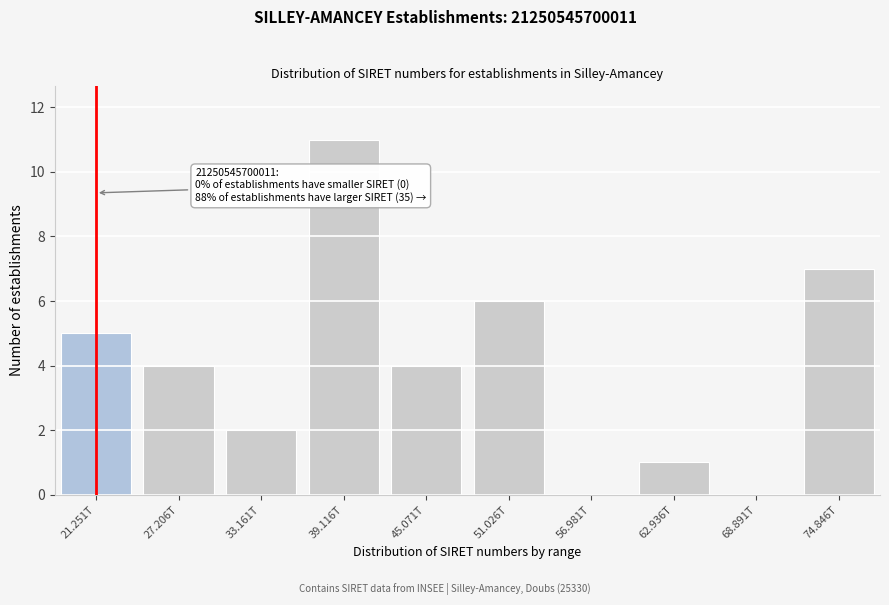

Reading left to right, transcribe all the data shown in this chart.

21.251T=5	27.206T=4	33.161T=2	39.116T=11	45.071T=4	51.026T=6	56.981T=0	62.936T=1	68.891T=0	74.846T=7